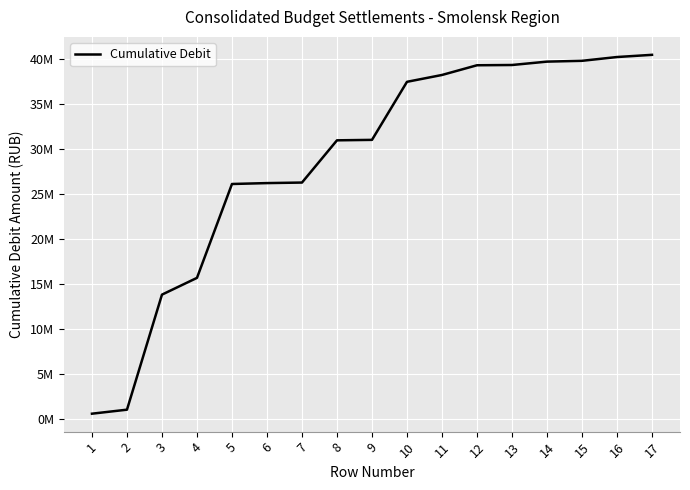

What is the value of the 14th point from the left?

39672589.3